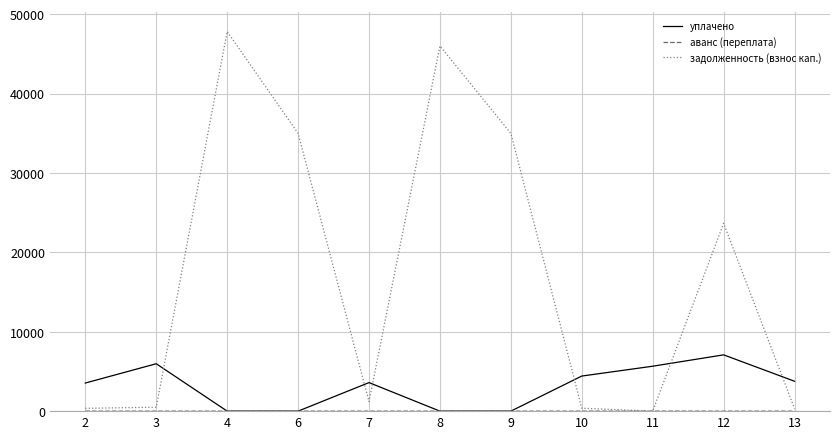

What is the maximum value shown in the chart?

47830.0